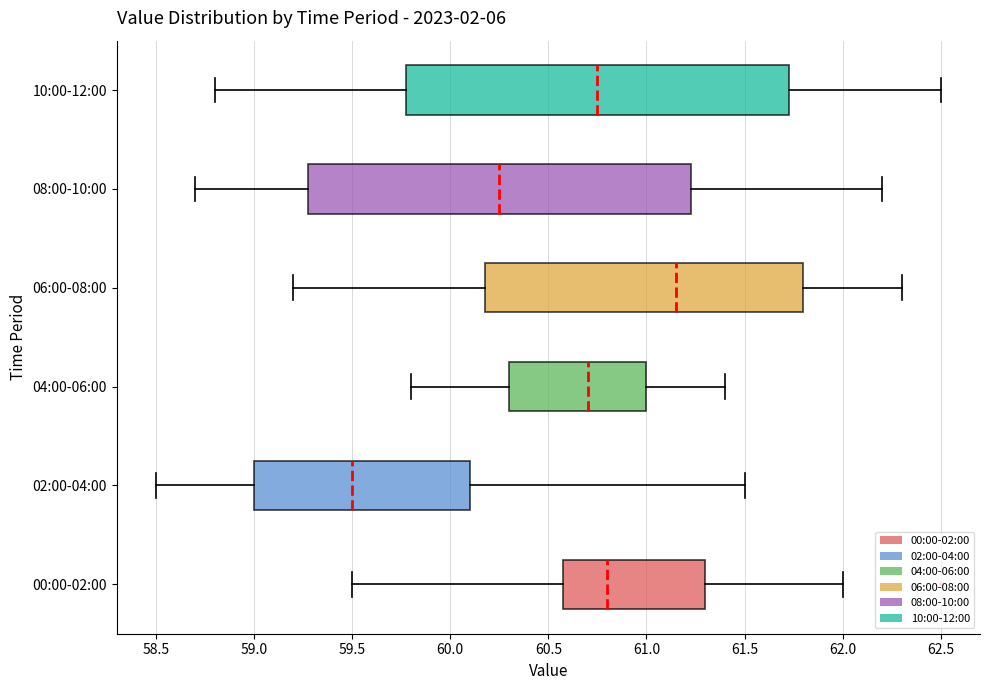

Where is the left edge of the box for 04:00-06:00 on the x-axis? The values are not printed on the chart, so give them approximately, as read against the axis.

60.30